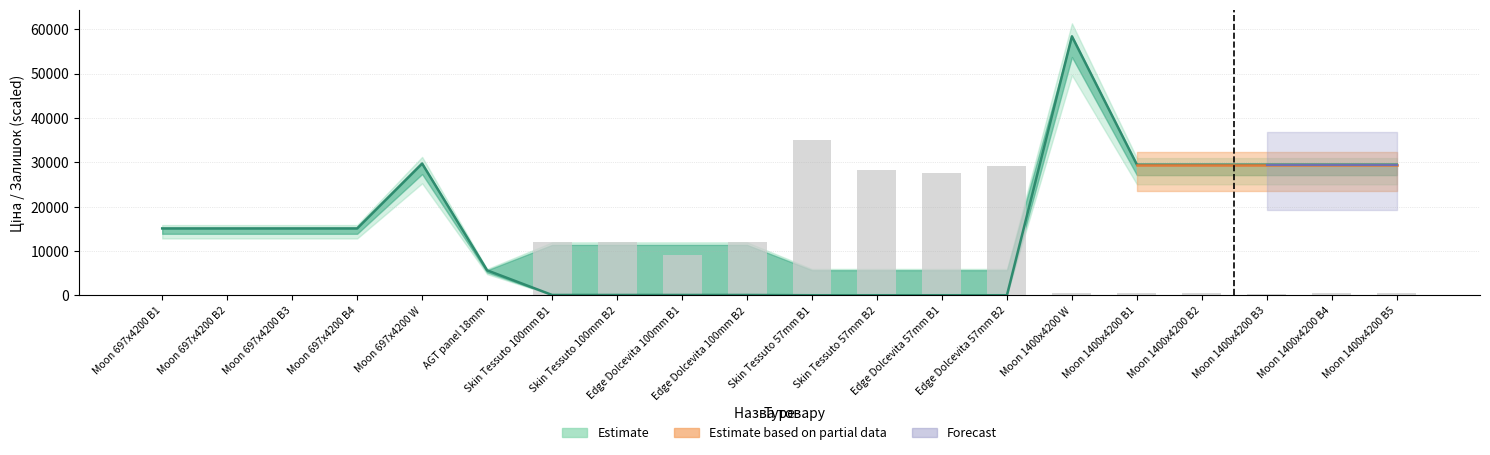

What is the difference between the maximum and minimum values in the Ціна series?

58369.5